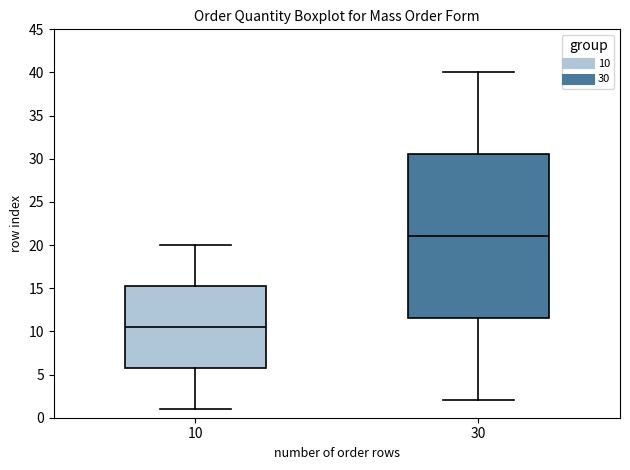

Reading left to right, transcribe this box plot: for each box, give where its median line is, the range the box spans, and where its two whiskers end, as read against the y-axis. The values are not printed on the chart, so give them approximately, as read against the axis.

10: median 10.5, box 6.0 to 15.5, whiskers 1.0 to 20.0
30: median 21.0, box 11.5 to 30.5, whiskers 2.0 to 40.0